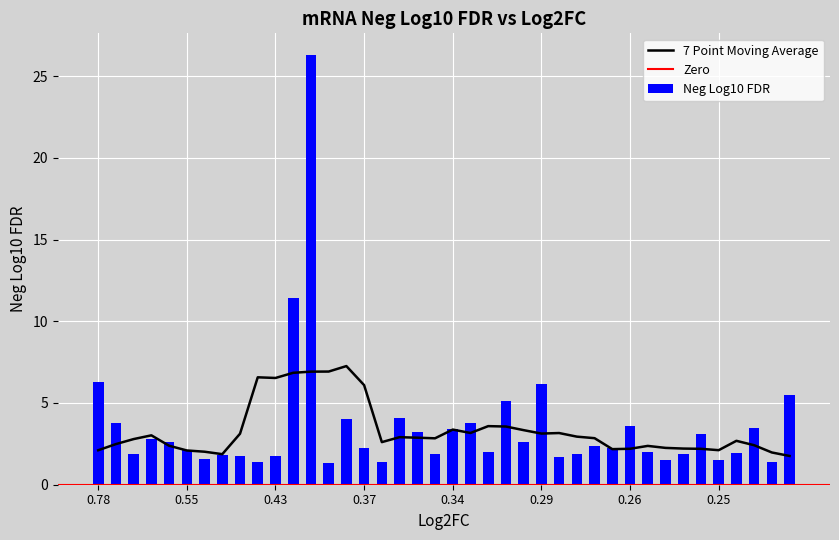

What is the difference between the second highest and second lowest values in the Neg Log10 FDR series?

10.0